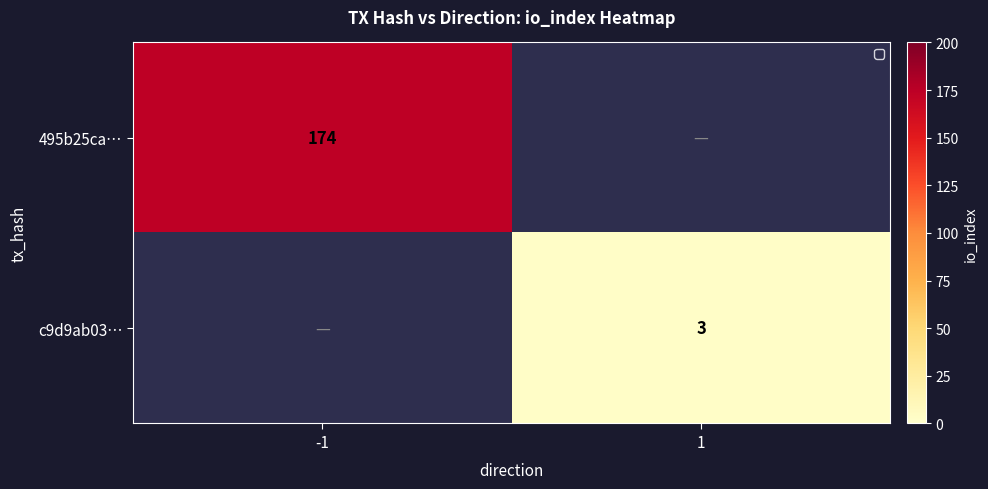

The c9d9ab03… series shows 3 at 1. True or false?

True